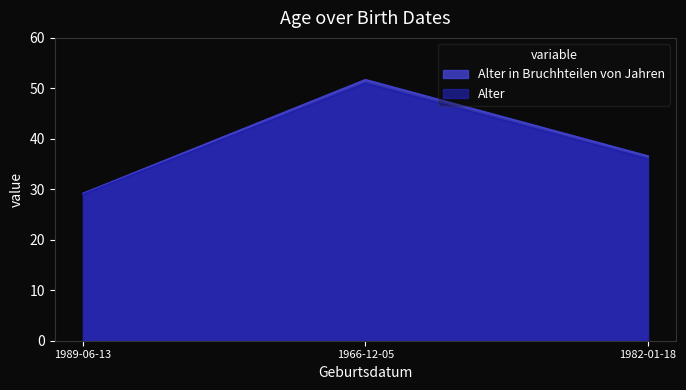

Which has a higher value, 1989-06-13 or 1982-01-18?

1982-01-18